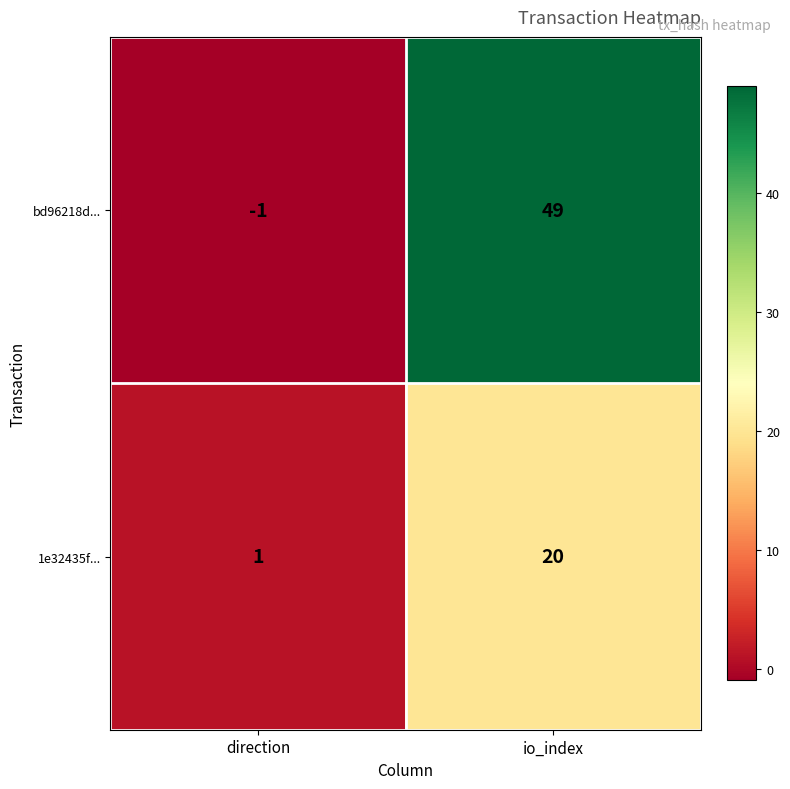

Reading right to left, list all the values displayed in this chart.

bd96218d...: io_index=49	direction=-1
1e32435f...: io_index=20	direction=1